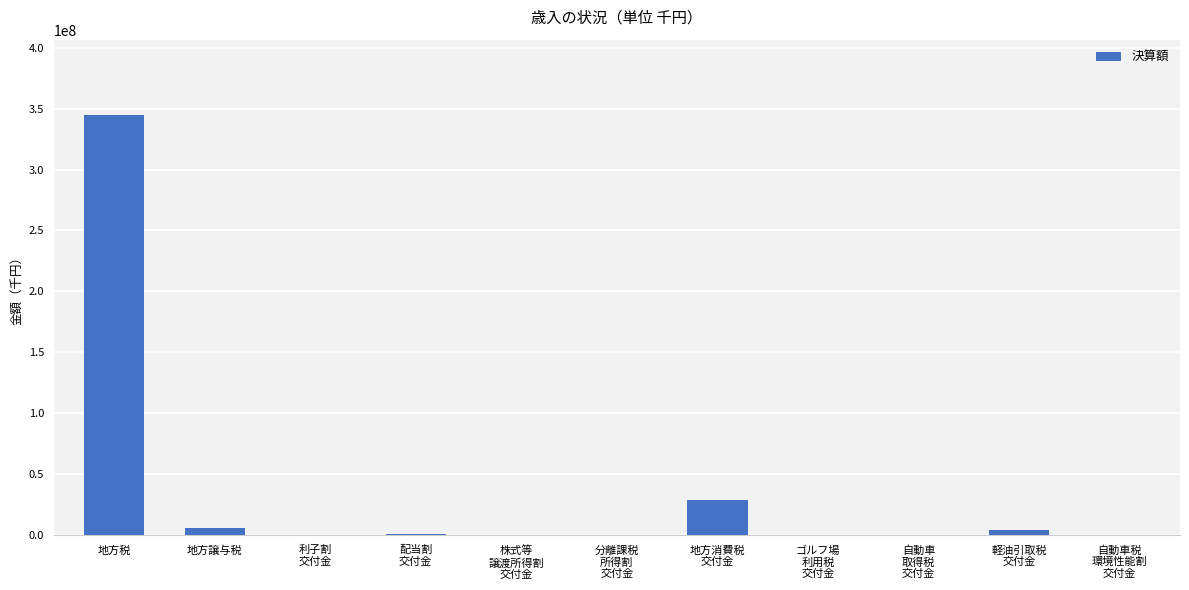

At which category does the chart reach its peak across all series?

地方税